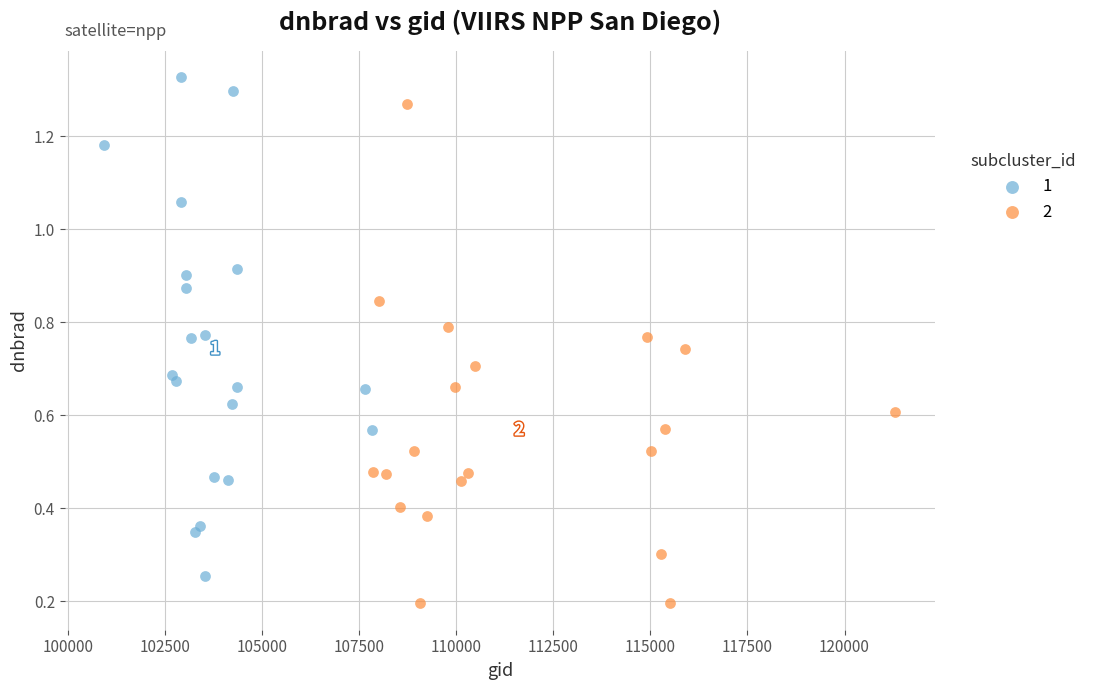

What are all the series names shown in the legend?

1, 2